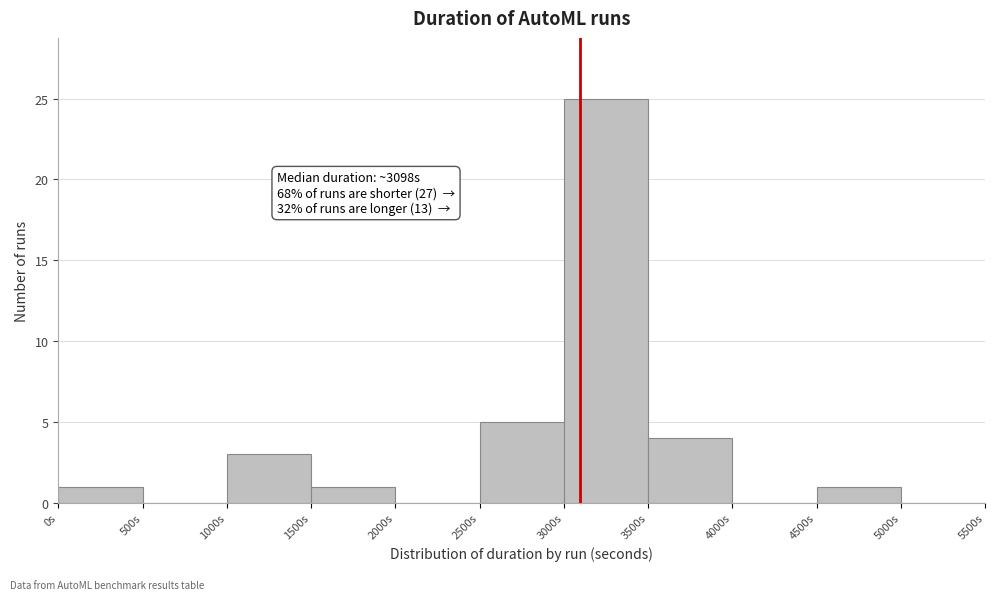

Which range on the x-axis has the tallest bar?

3000 to 3500